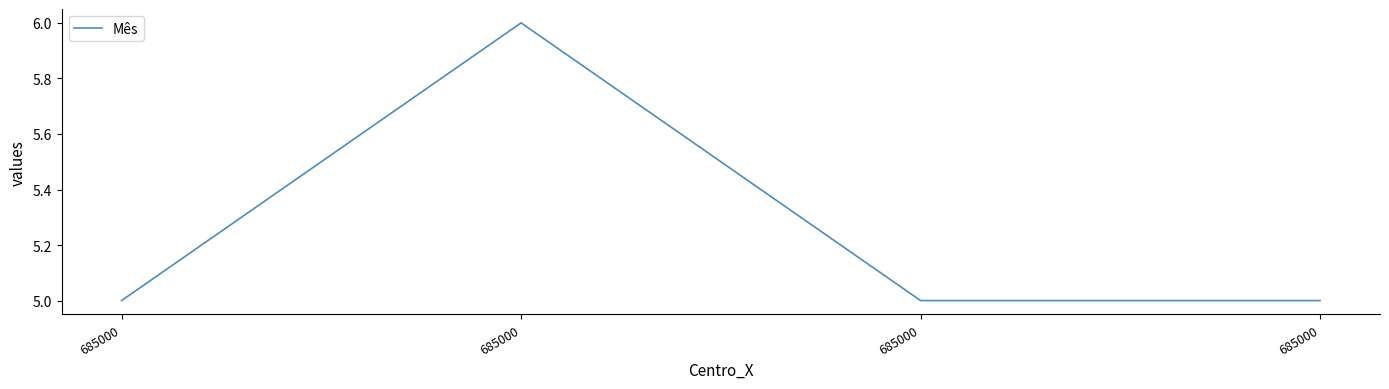

Which category has the highest value across all series?

685000